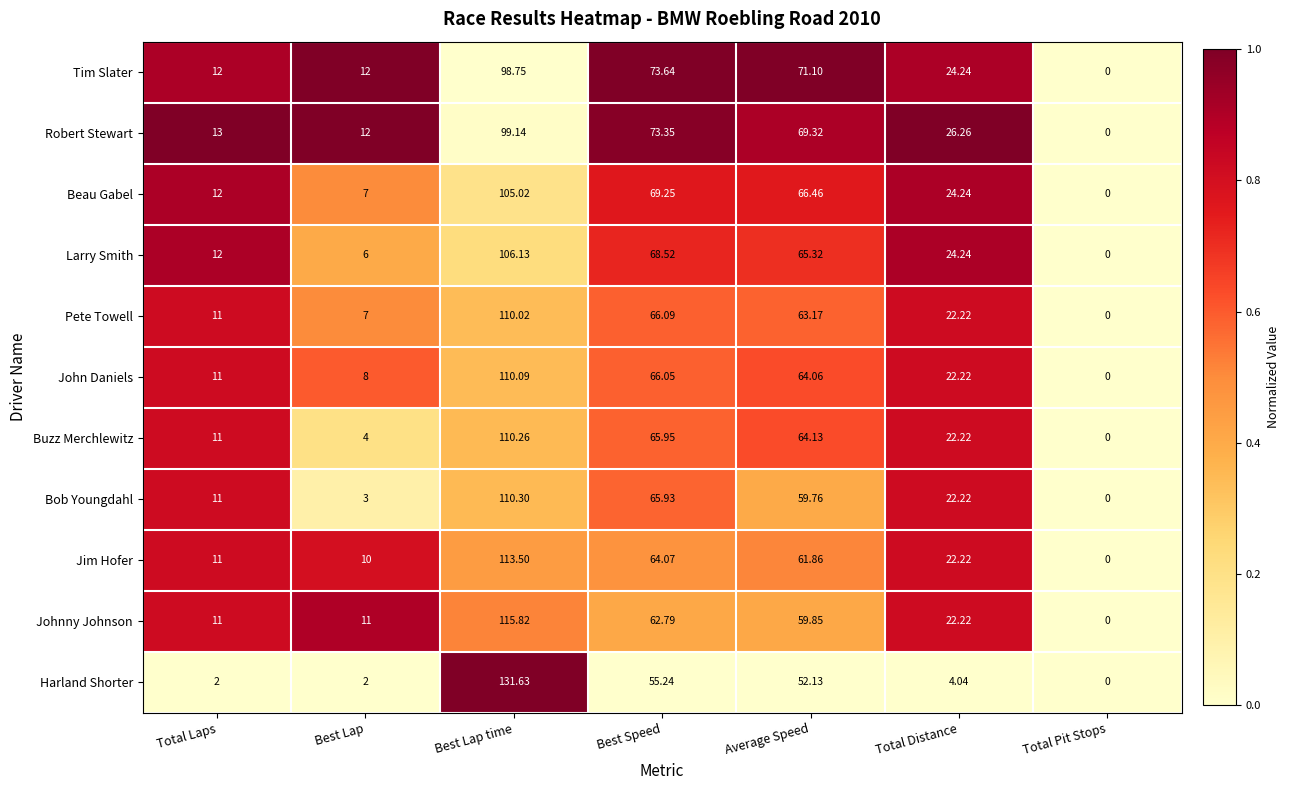

Rank the series by their maximum value, from highest to lowest.

Harland Shorter, Johnny Johnson, Jim Hofer, Bob Youngdahl, Buzz Merchlewitz, John Daniels, Pete Towell, Larry Smith, Beau Gabel, Robert Stewart, Tim Slater